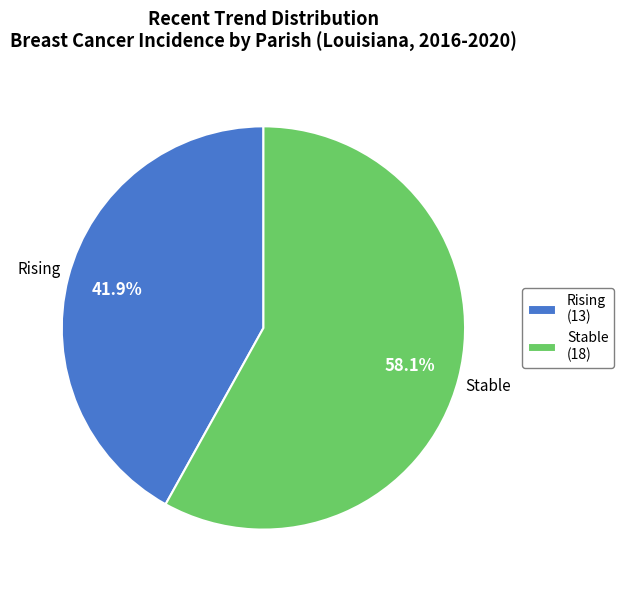

Which category accounts for the majority?

Stable (18)